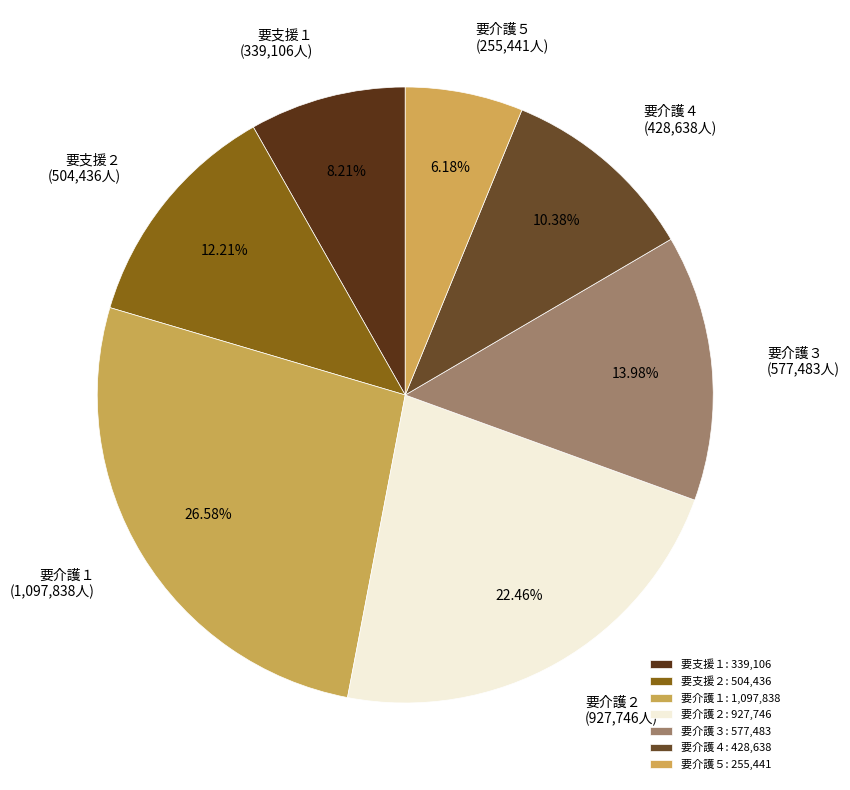

The 要介護３ slice represents 25% of the pie. True or false?

False